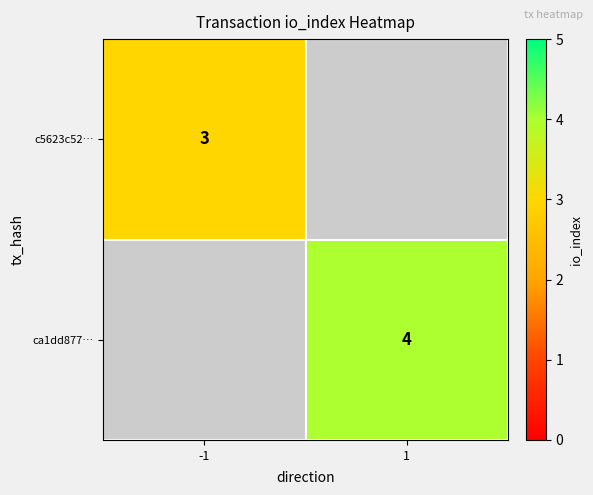

True or false: c5623c52… has a value of 5 at -1.

False